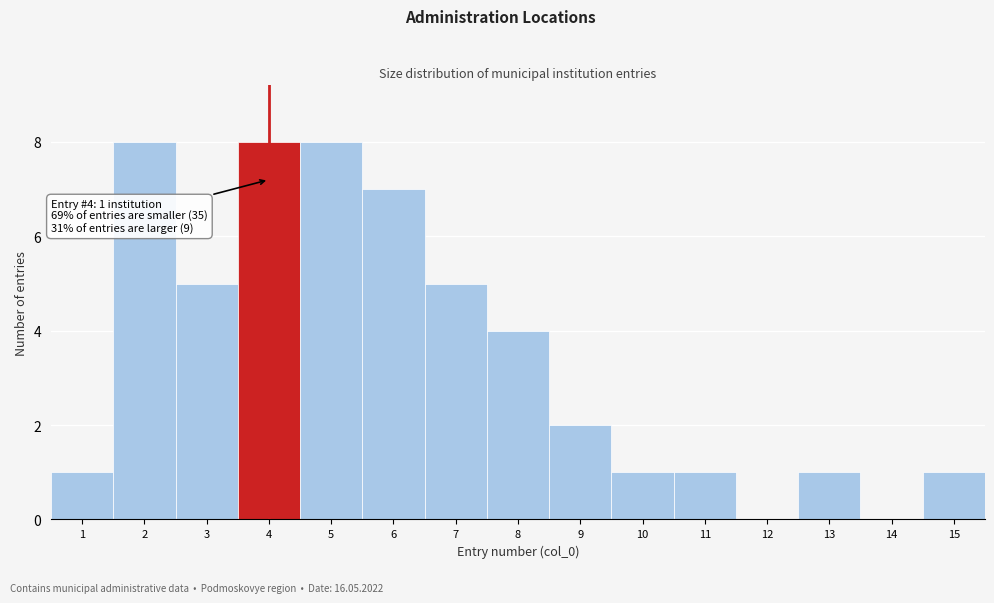

Reading left to right, list all the values displayed in this chart.

1=1	2=8	3=5	4=8	5=8	6=7	7=5	8=4	9=2	10=1	11=1	12=0	13=1	14=0	15=1